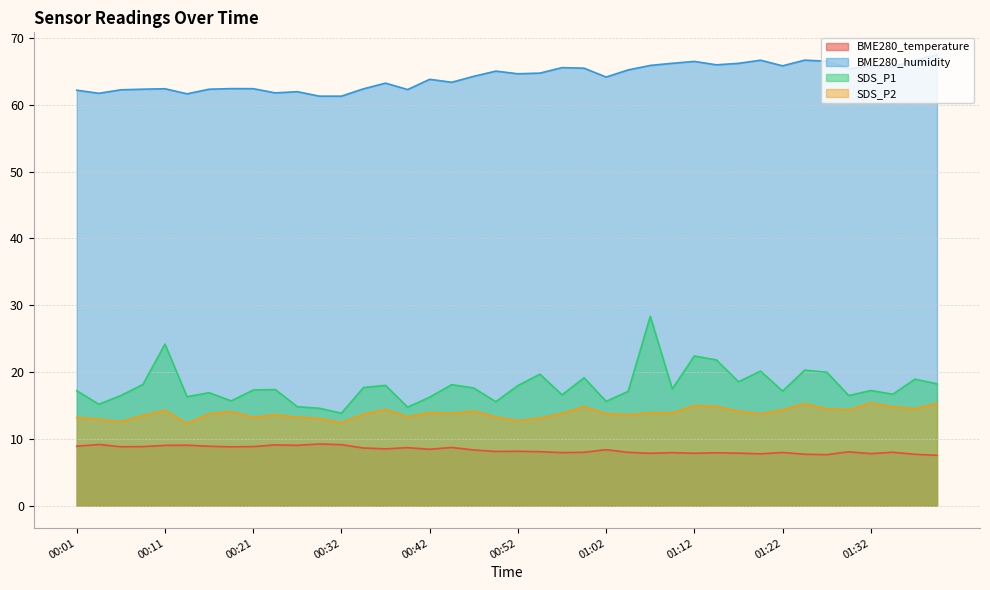

True or false: BME280_humidity has more than 0 points higher than both neighbors.

True